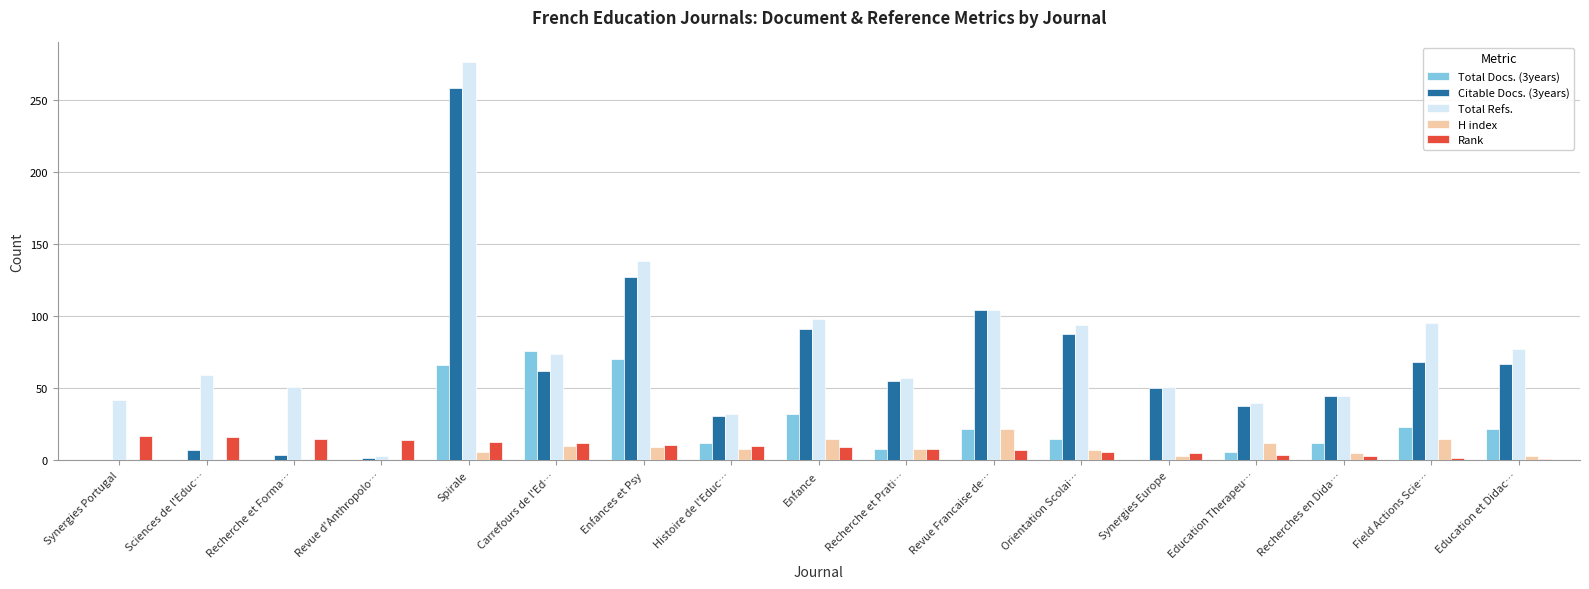

Which series changed the most between Revue d'Anthropolo… and Recherche et Prati…?

Total Refs.